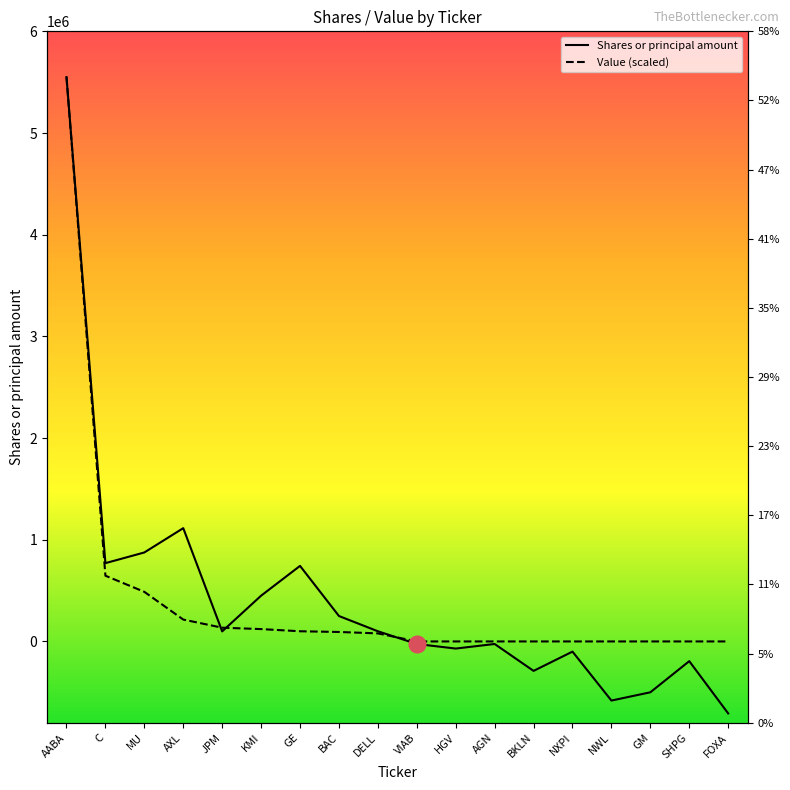

Is the value of Value (scaled) at C greater than the value of Shares or principal amount at AGN?

Yes